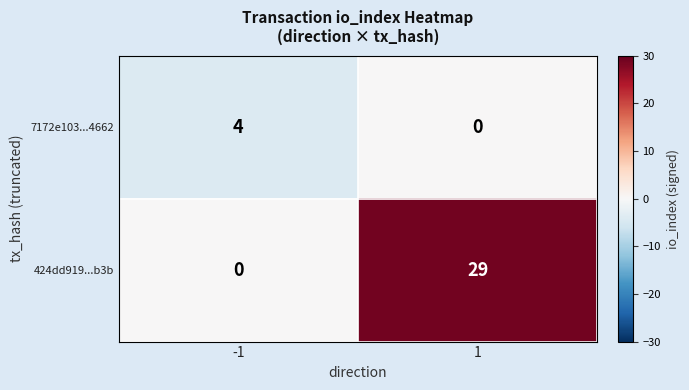

Rank the series by their maximum value, from lowest to highest.

7172e103...4662, 424dd919...b3b